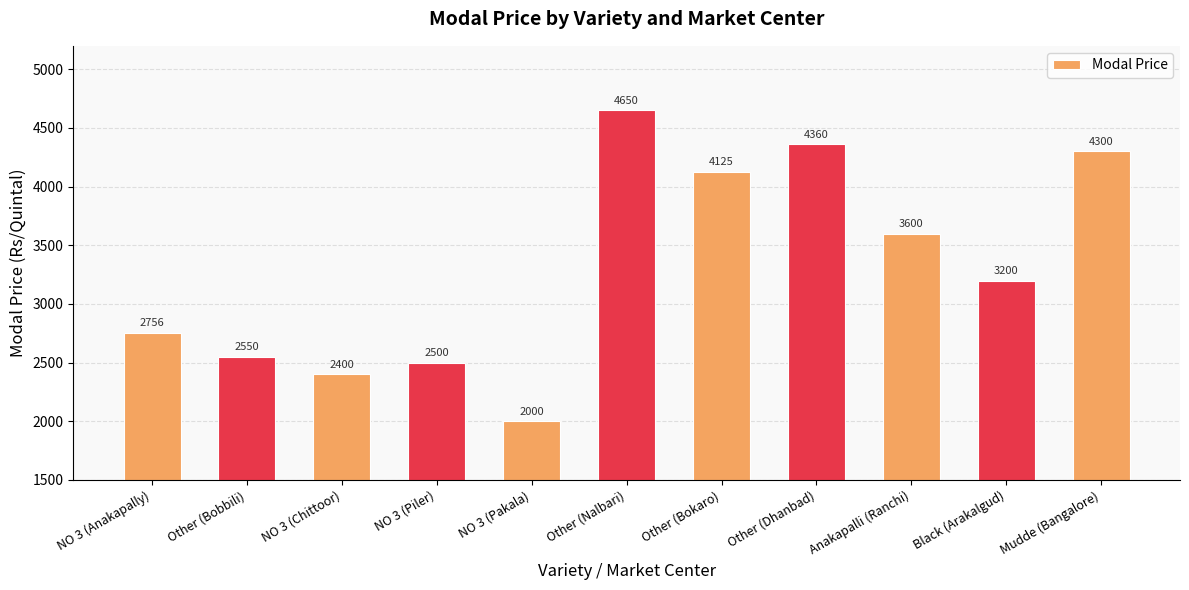

What is the label of the 2nd bar from the right?

Black (Arakalgud)